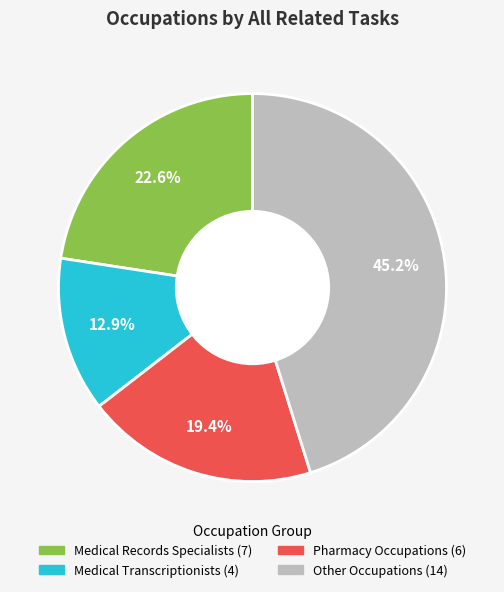

Is there any slice that represents more than half of the pie?

No